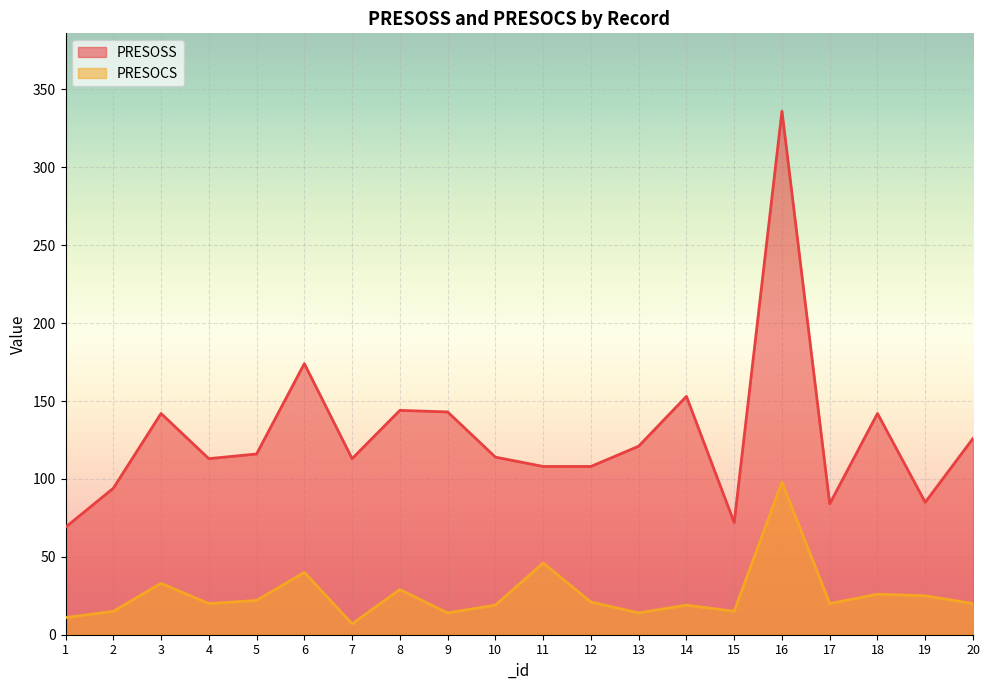

Rank the series by their average value, from lowest to highest.

PRESOCS, PRESOSS